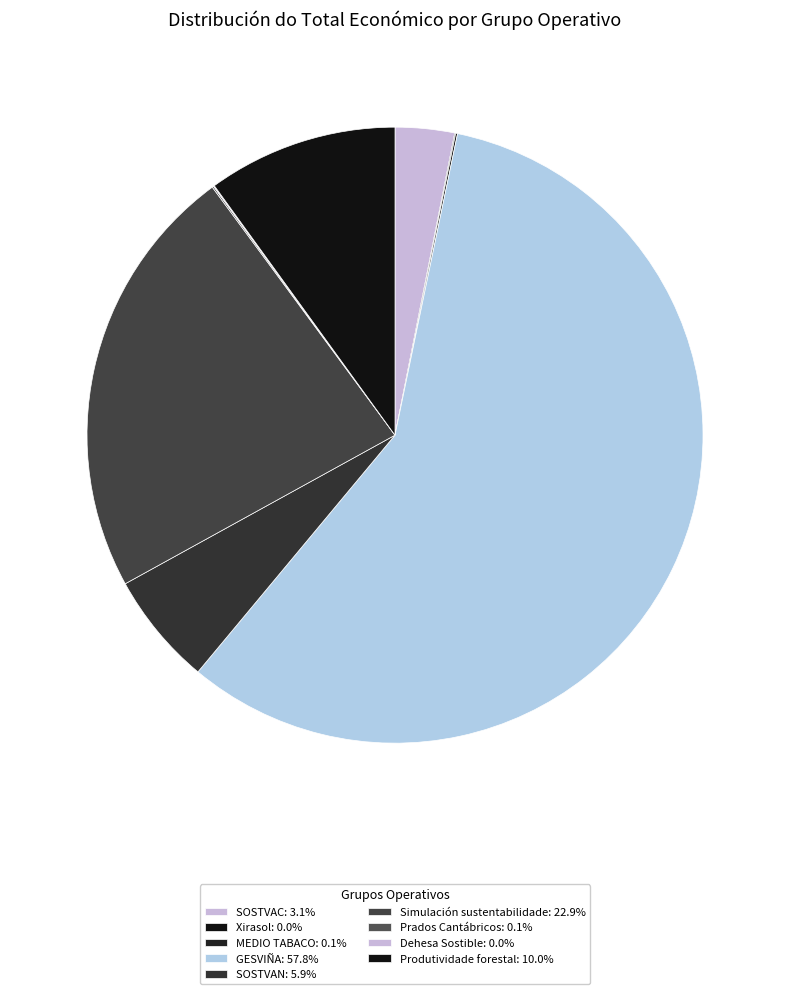

To the nearest percent, what is the difference between the Produtividade forestal and Prados Cantábricos slice percentages?

10%